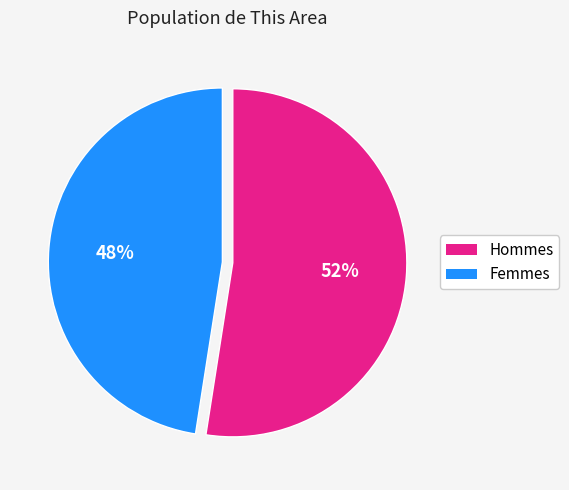

Is there a majority slice in this chart?

Yes